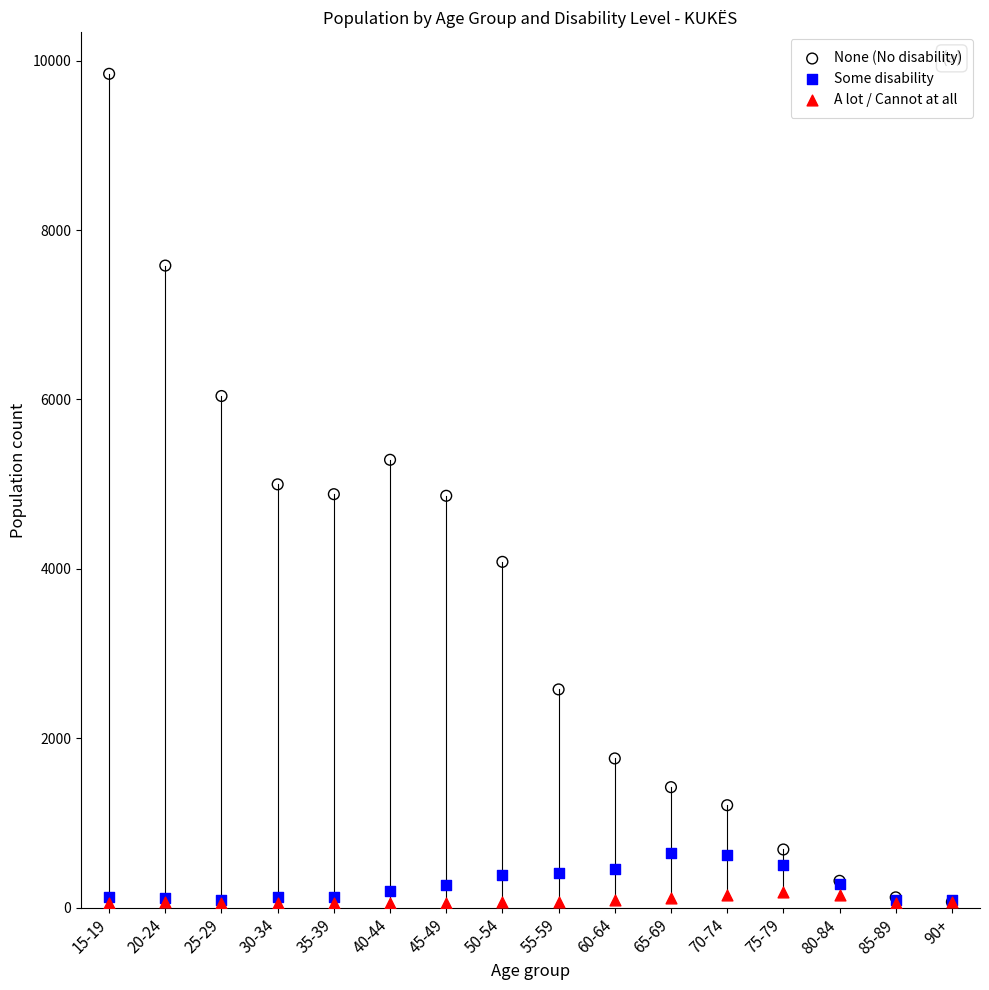

Which series has the largest Y range (max minus min)?

None (No disability)